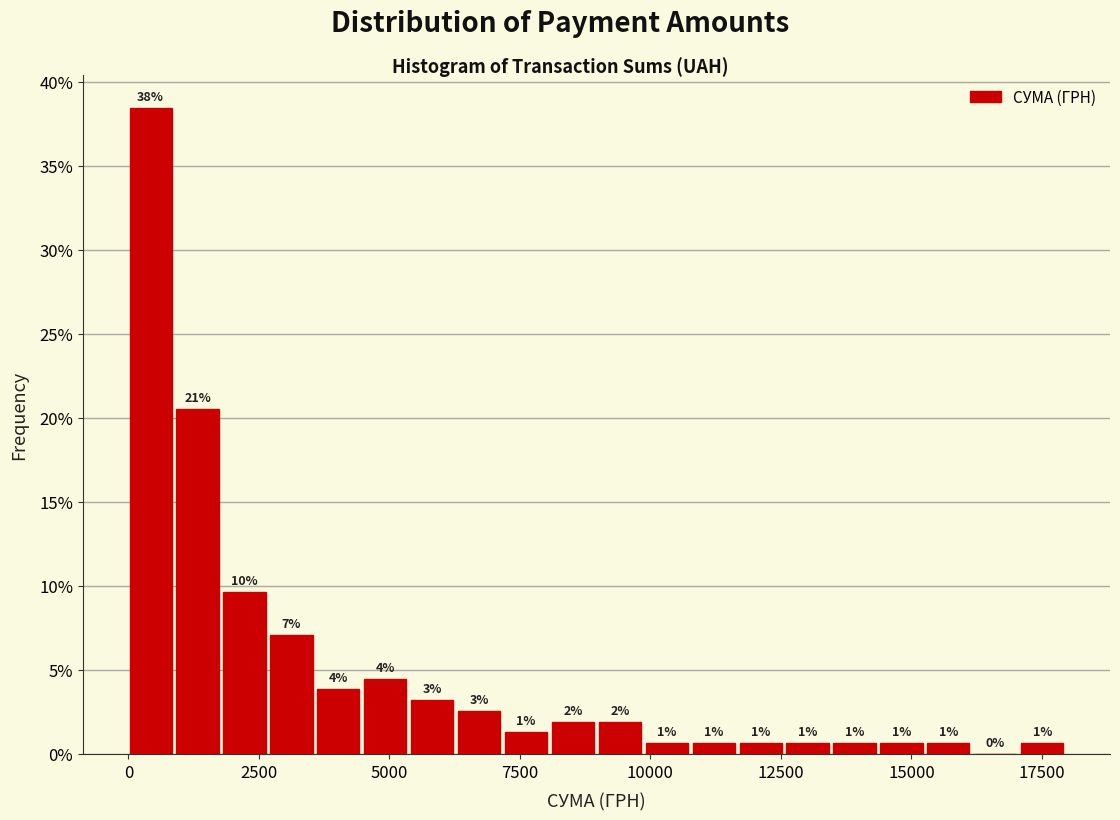

Around what value on the x-axis is the tallest bar? Give the approximate position of its centre, as read against the axis.

500